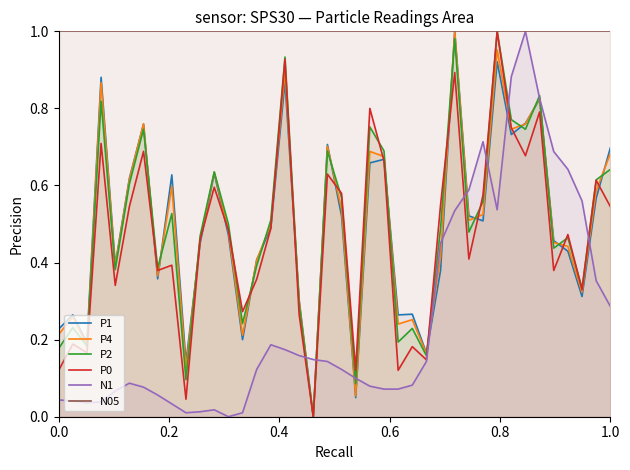

Which series has the largest total across all categories?

N05